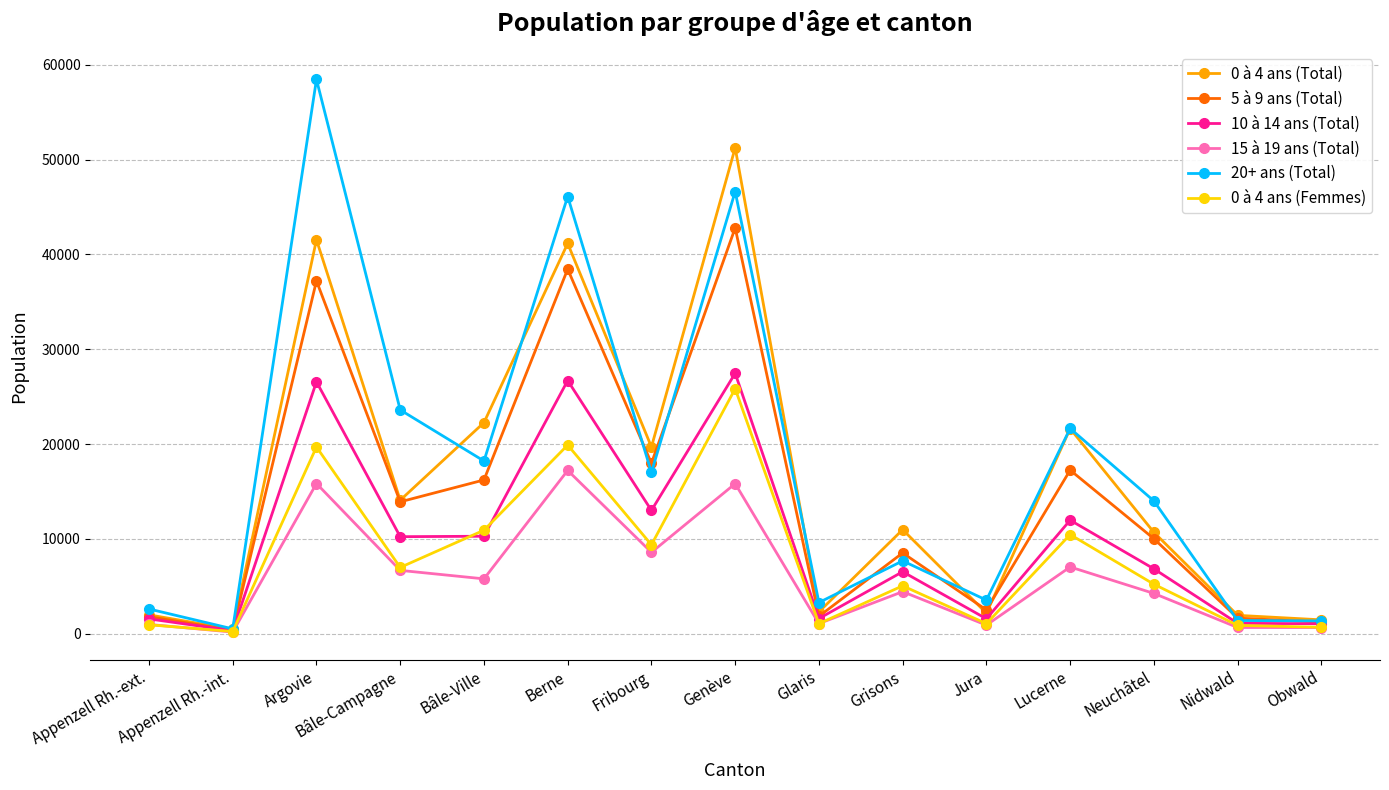

What is the sum of all 20+ ans (Total) values?

266108